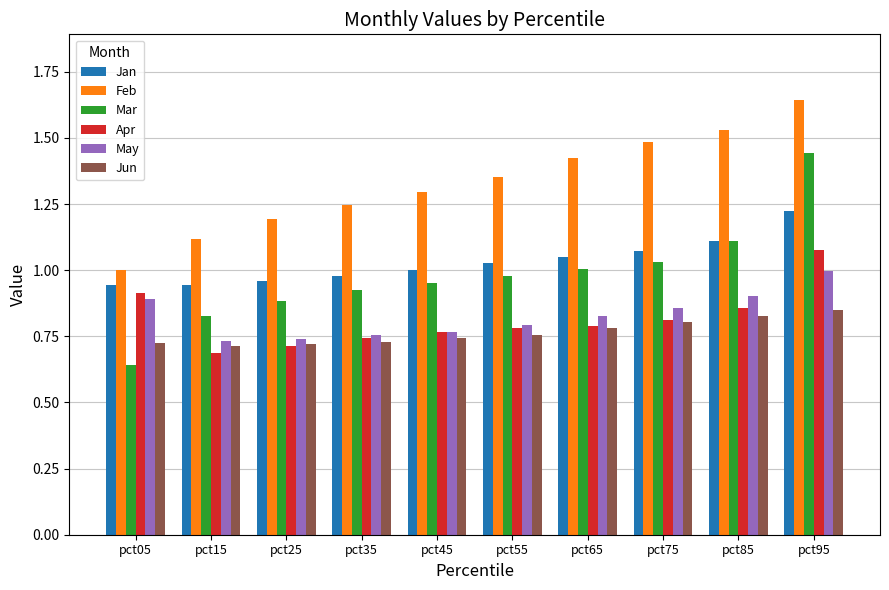

Which category has the highest value in the Jun series?

pct95